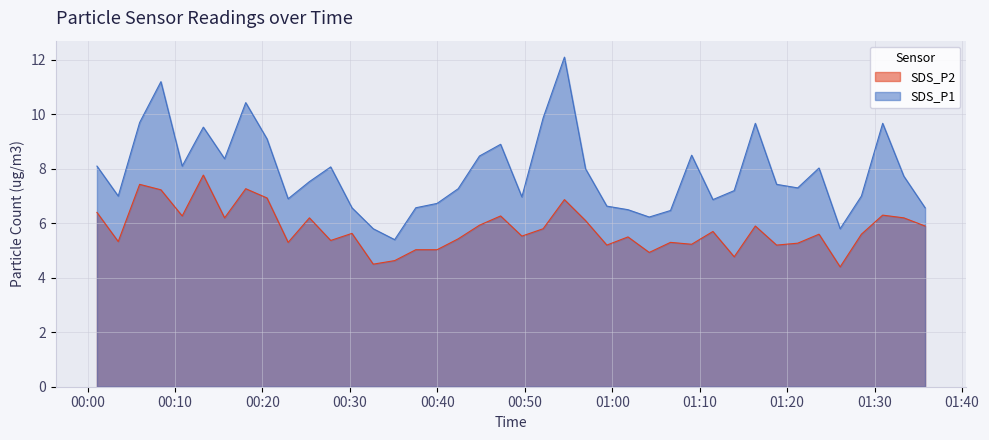

What is the value of the SDS_P2 point at the 13th from the left?

5.6